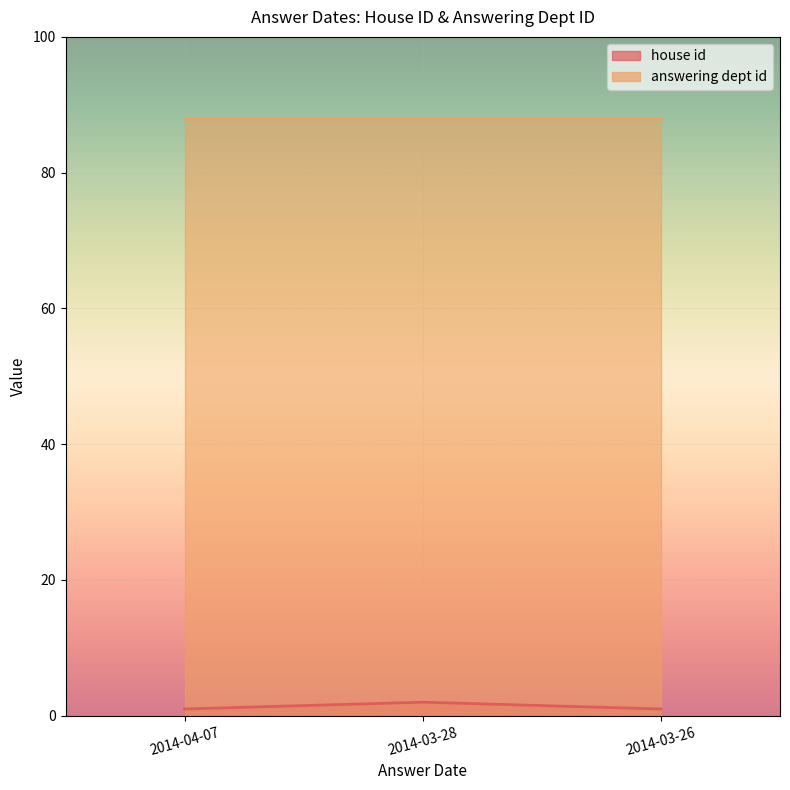

List the labels in order of value, largest first.

2014-03-28, 2014-04-07, 2014-03-26